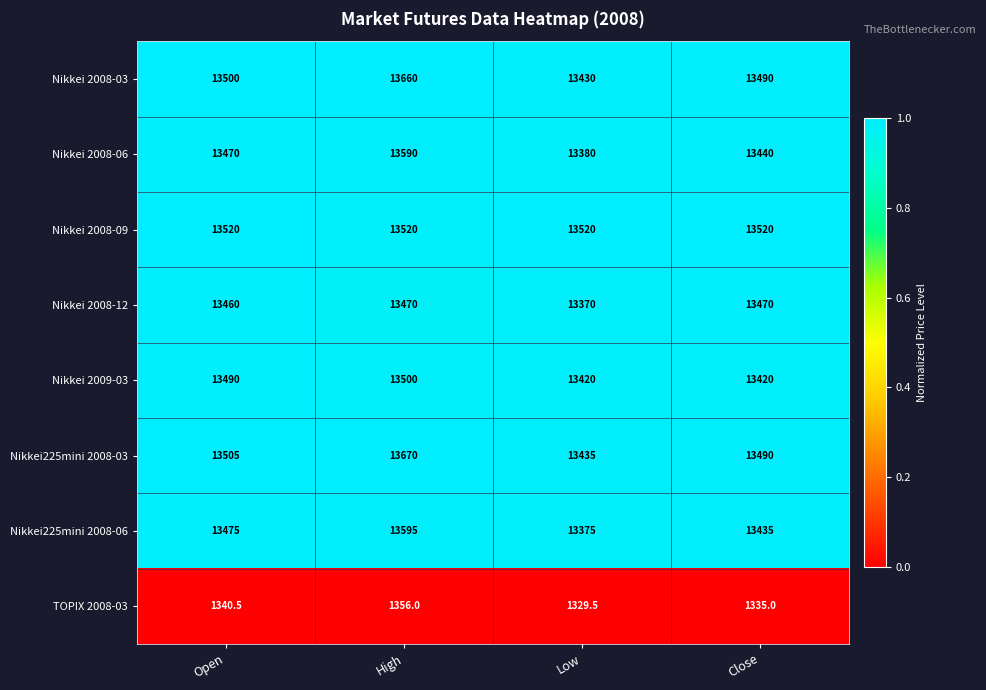

Which series has the largest total across all categories?

Nikkei225mini 2008-03